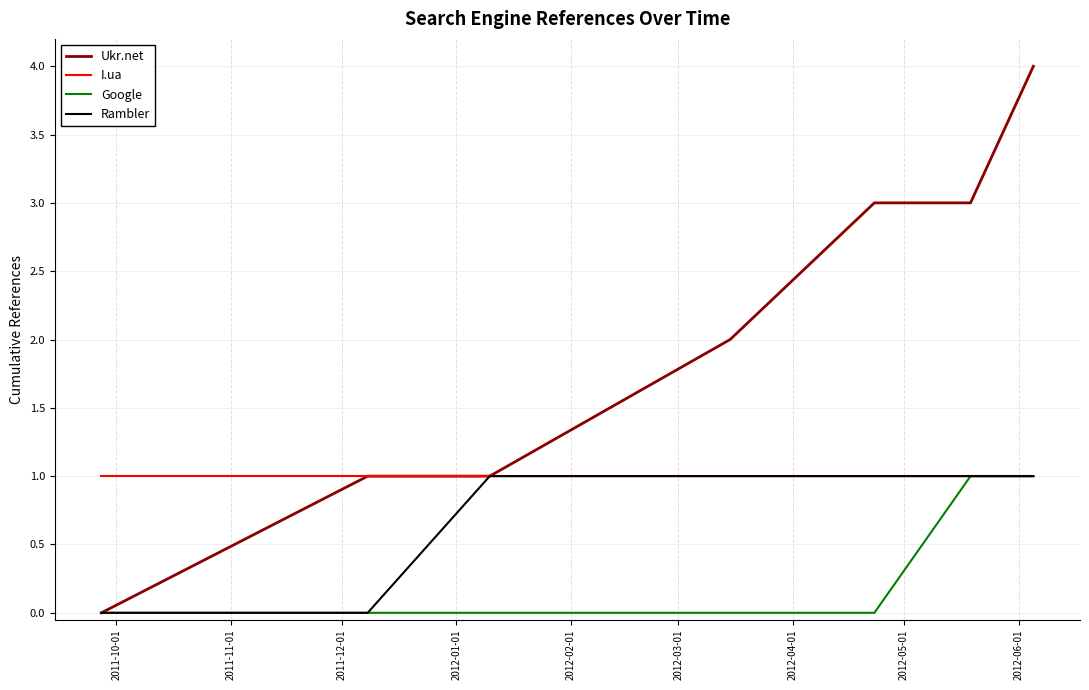

What is the maximum value shown in the chart?

4